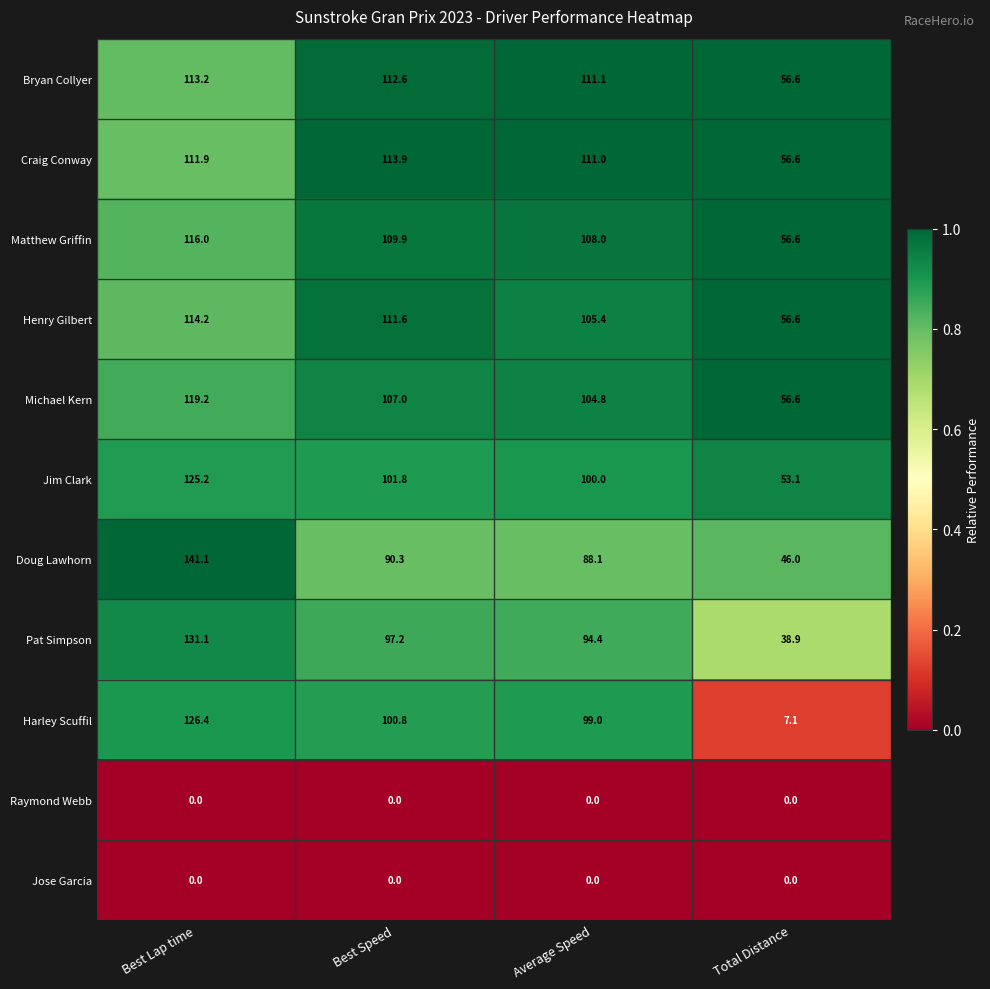

Between Best Lap time and Total Distance, which series saw the biggest shift?

Harley Scuffil